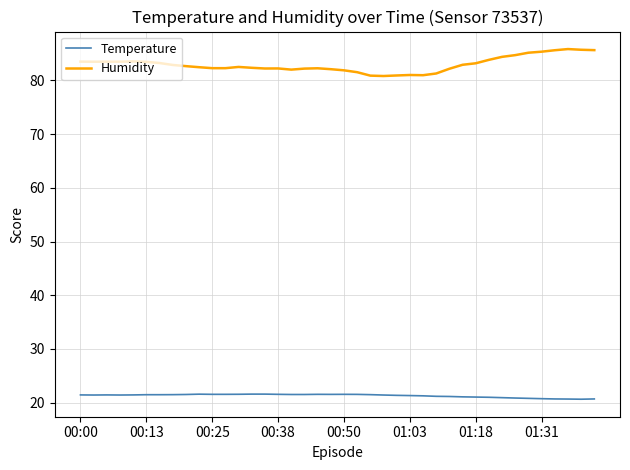

What is the smallest value displayed?

20.6